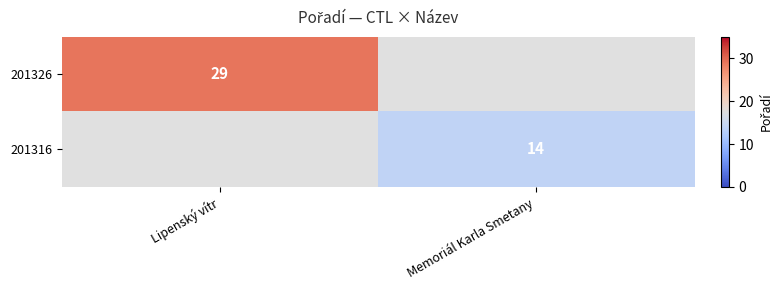

True or false: 201316 has a value of 14 at Memoriál Karla Smetany.

True